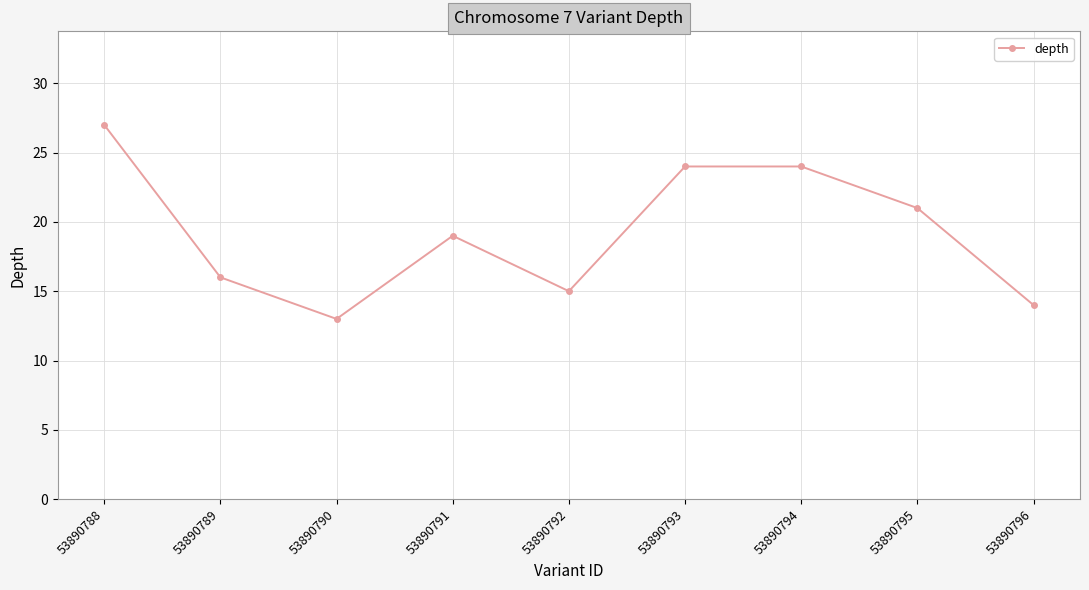

What value does the data have at 53890789, to the nearest 10?

20